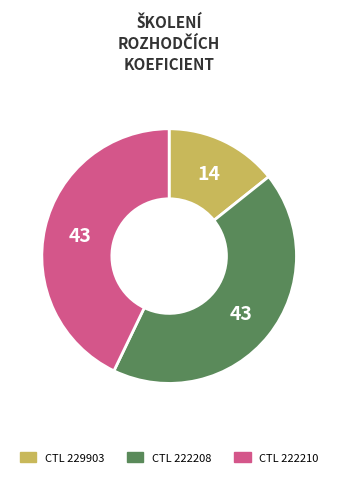

Is there any slice that represents more than half of the pie?

No